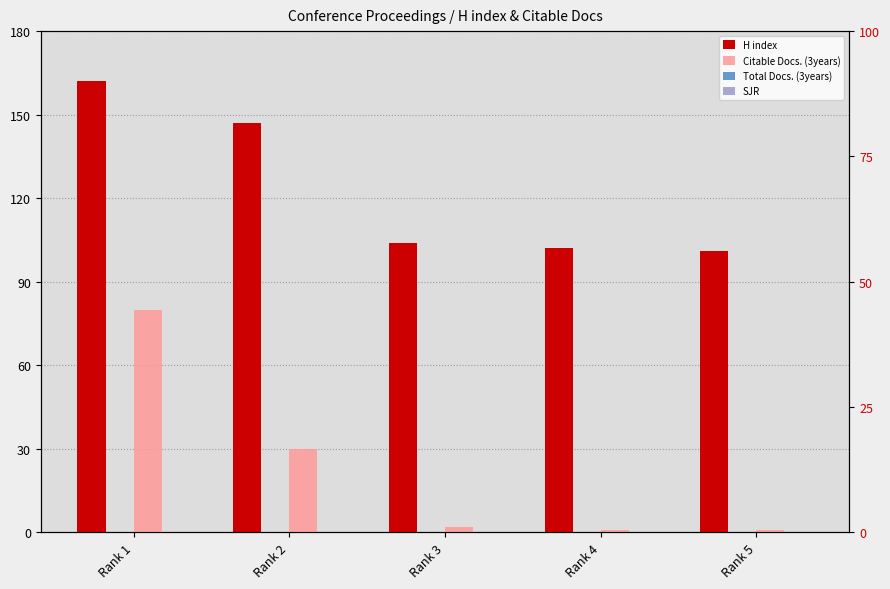

Are the bars grouped side by side (vs. stacked)?

Yes